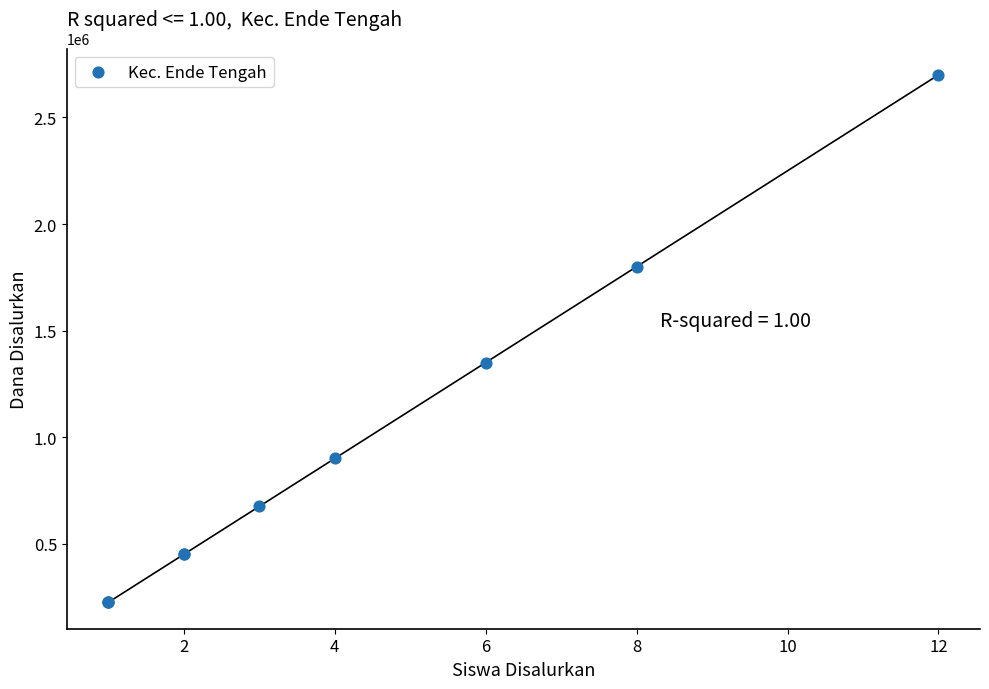

What Y value in the scatter plot is closest to 1462500?

1350000